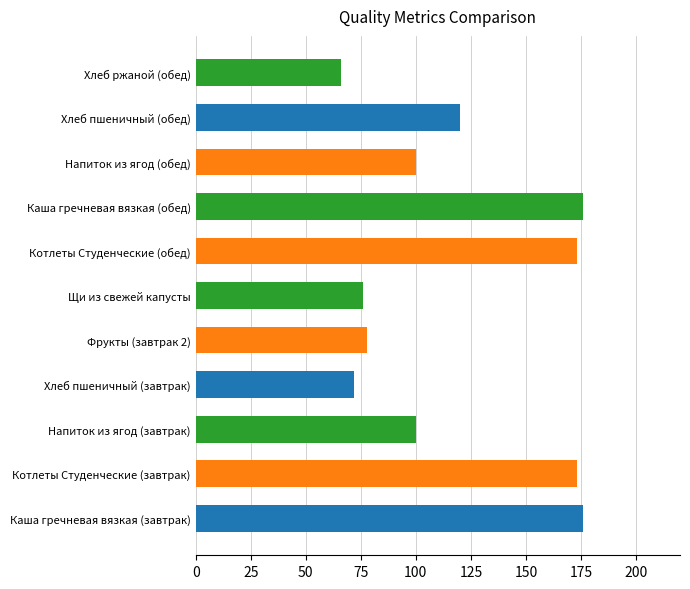

Read the value at Котлеты Студенческие (обед), to the nearest 5.

175